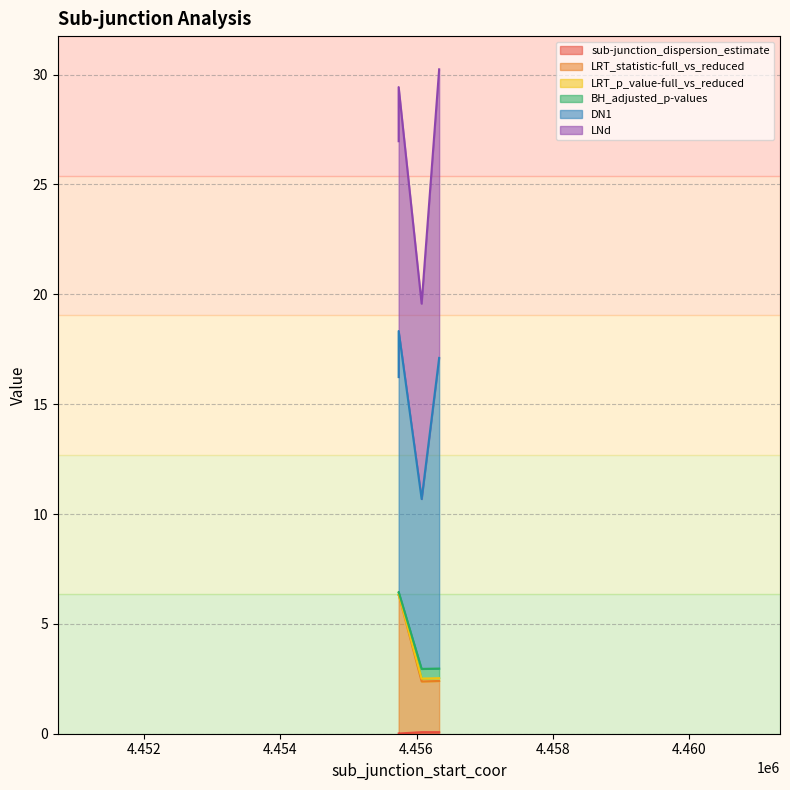

How many categories are shown in the chart?

4